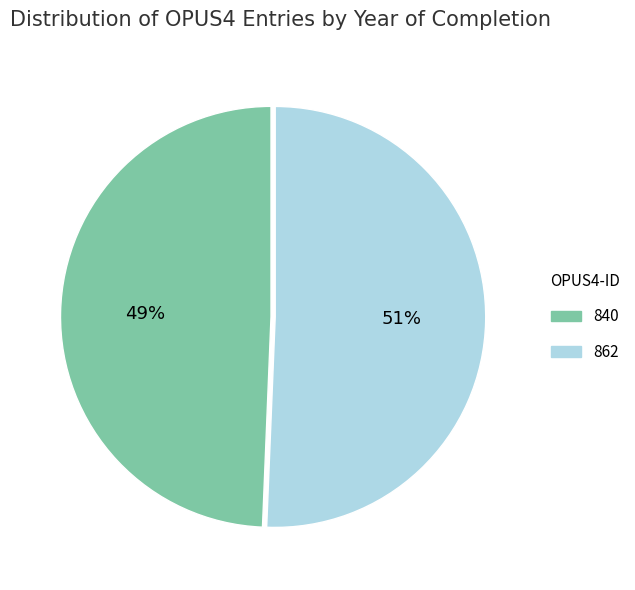

Which slice is the largest?

862